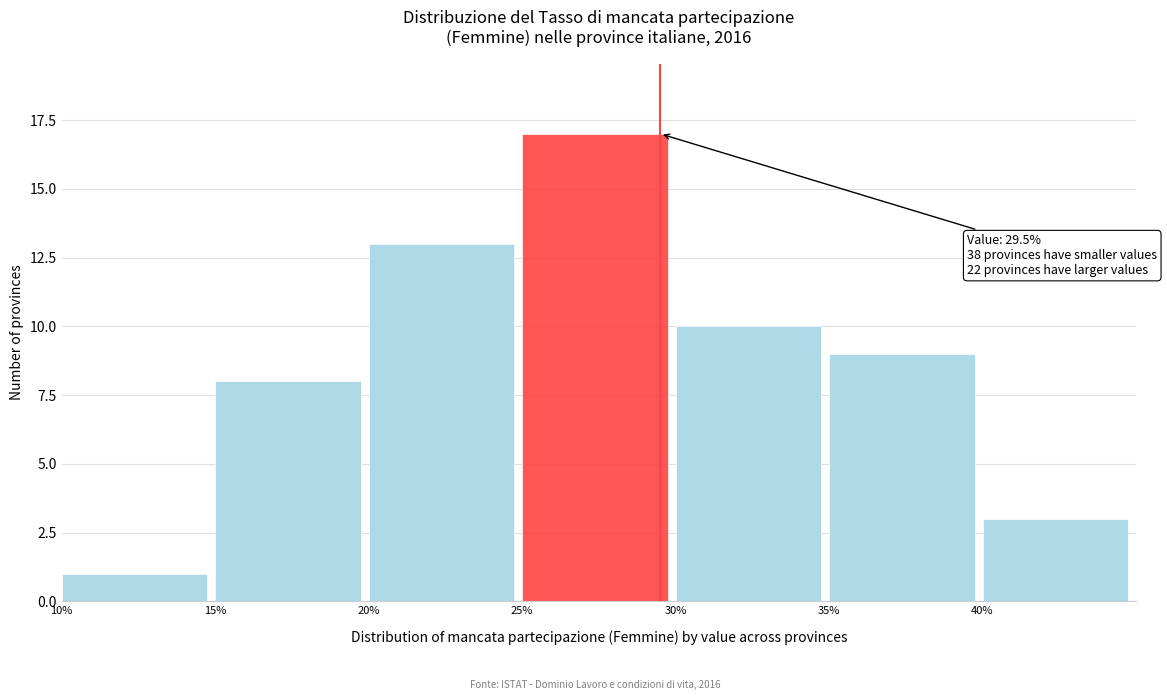

Which range on the x-axis has the tallest bar?

25 to 30